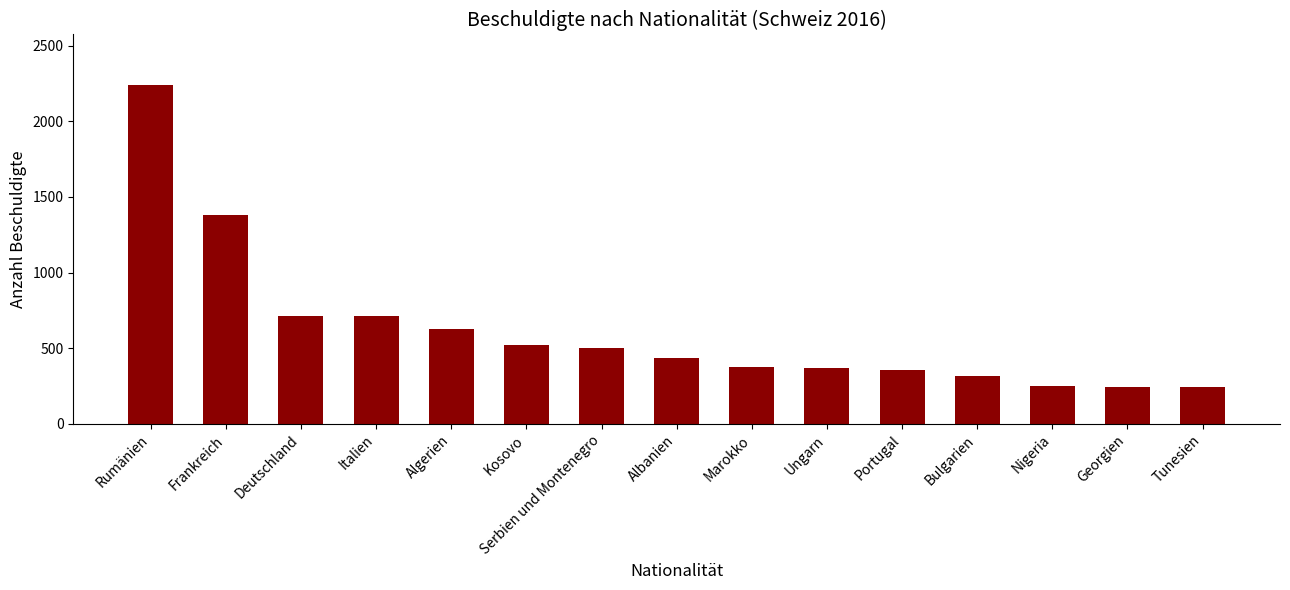

What is the label of the 14th bar from the left?

Georgien